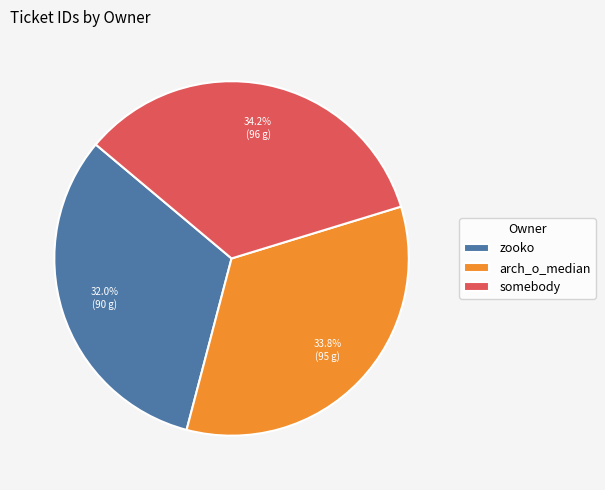

Does arch_o_median account for over 50% of the chart?

No